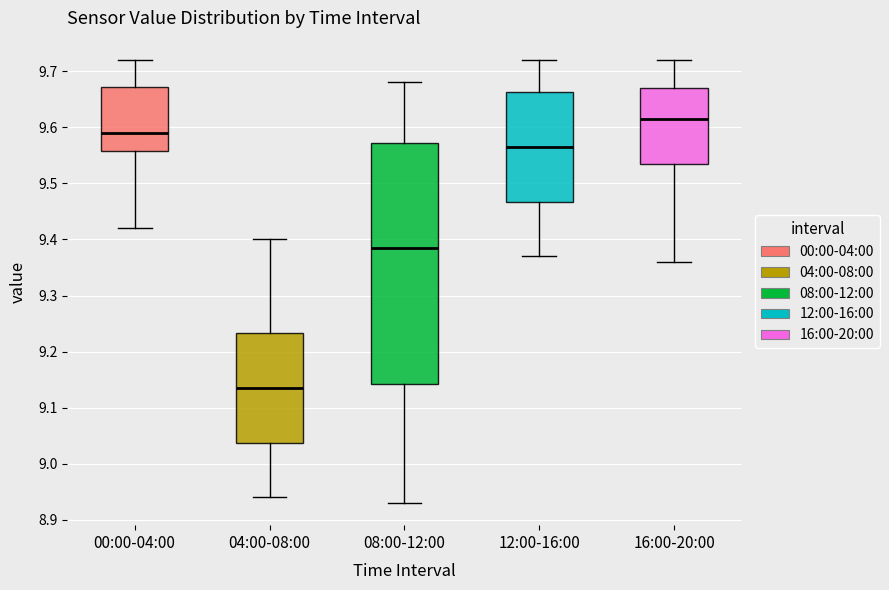

Which box's median line is the highest?

16:00-20:00